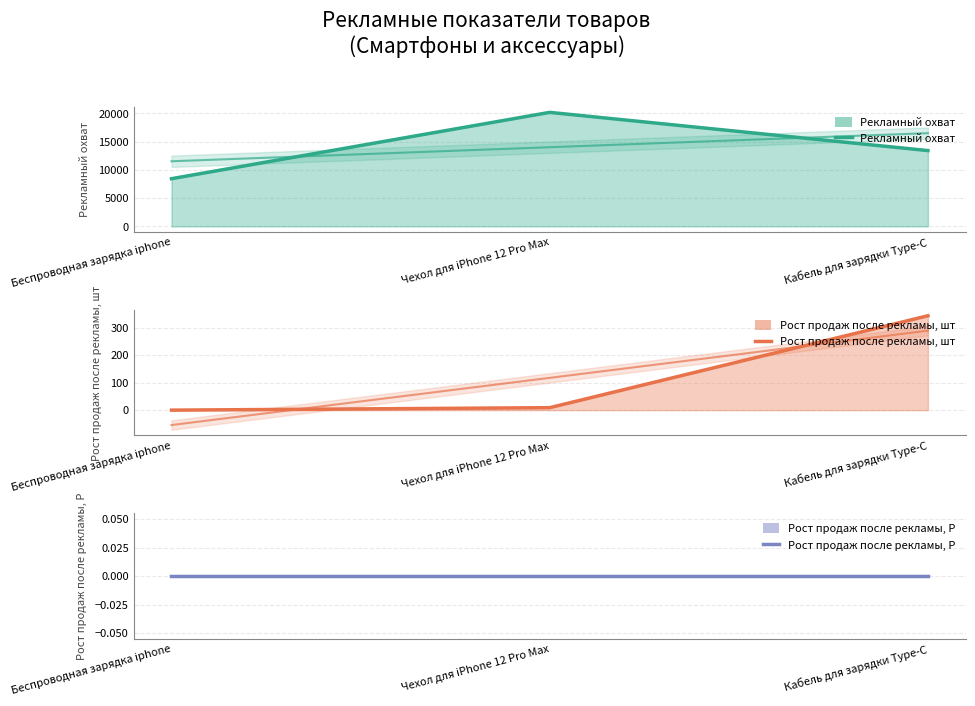

What is the average value of the Рекламный охват series?

14015